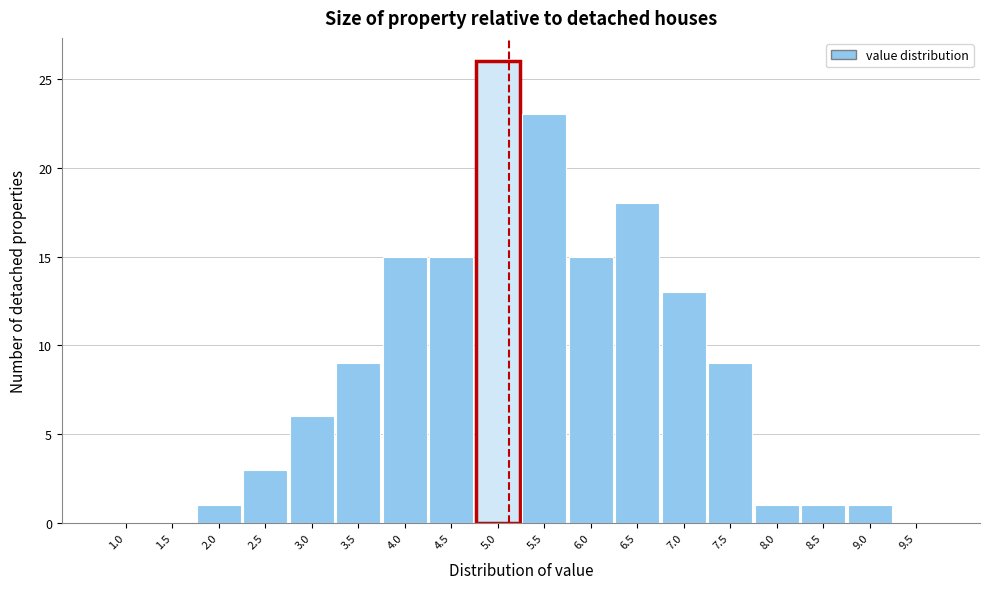

Reading left to right, list all the values displayed in this chart.

1.0=0	1.5=0	2.0=1	2.5=3	3.0=6	3.5=9	4.0=15	4.5=15	5.0=26	5.5=23	6.0=15	6.5=18	7.0=13	7.5=9	8.0=1	8.5=1	9.0=1	9.5=0